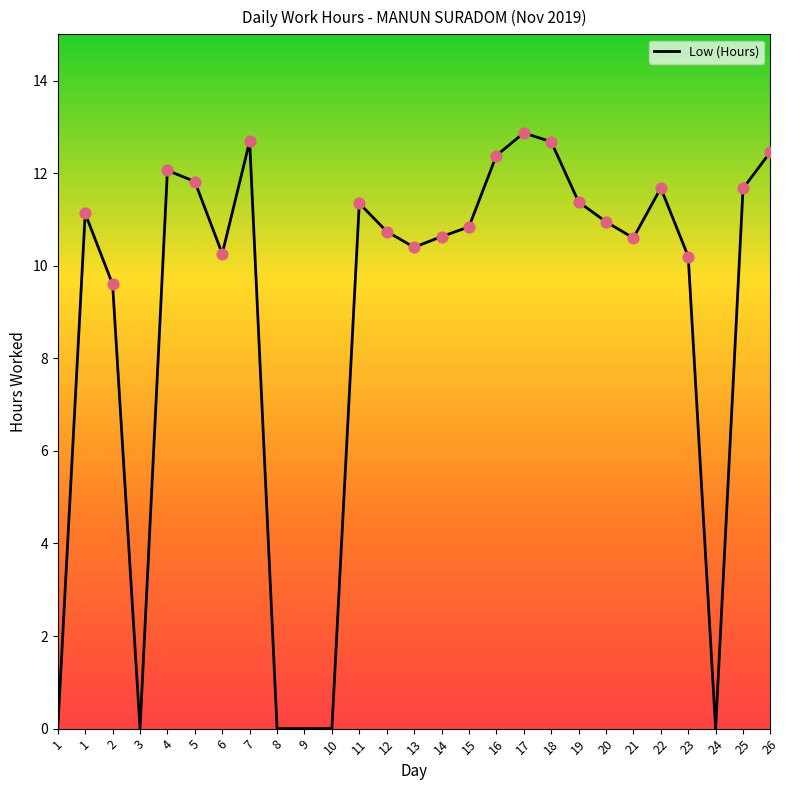

Which has a higher value, 24 or 1?

1